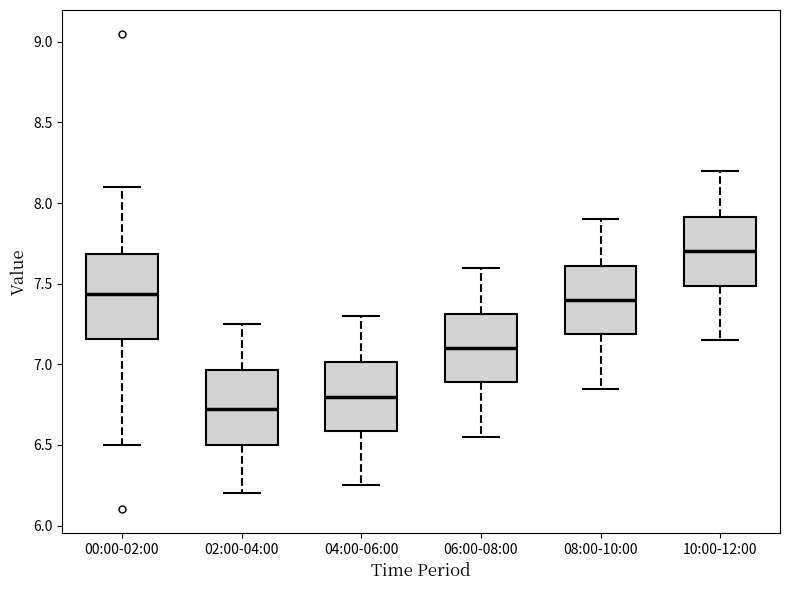

Where is the upper edge of the box for 00:00-02:00 on the y-axis? The values are not printed on the chart, so give them approximately, as read against the axis.

7.70